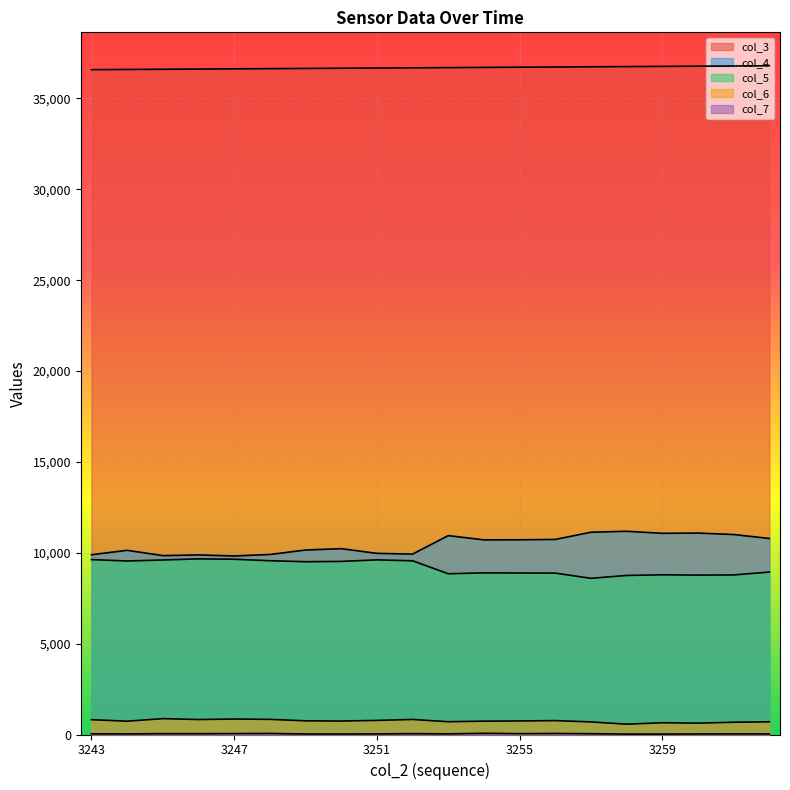

The col_5 series shows 9624 at 3243. True or false?

True